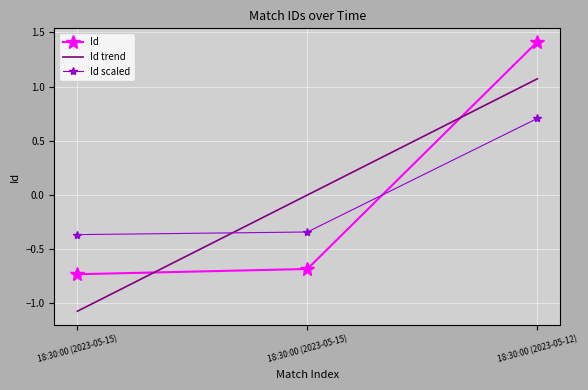

The value of Id trend at 18:30:00 (2023-05-12) is 1.1. True or false?

True